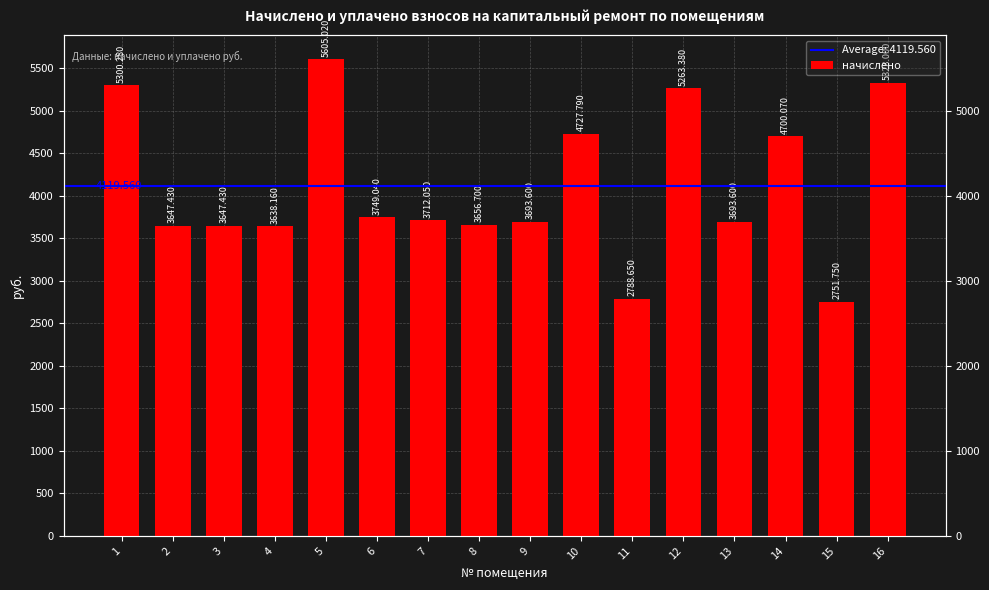

What is the average value?

4118.9